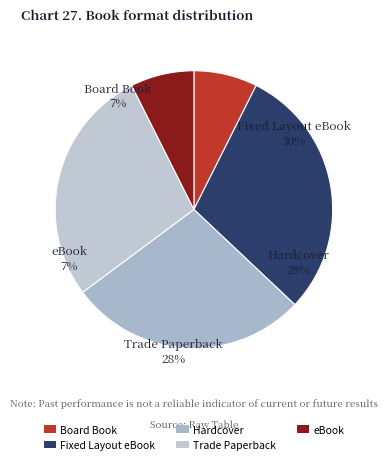

How many slices are in this pie chart?

5